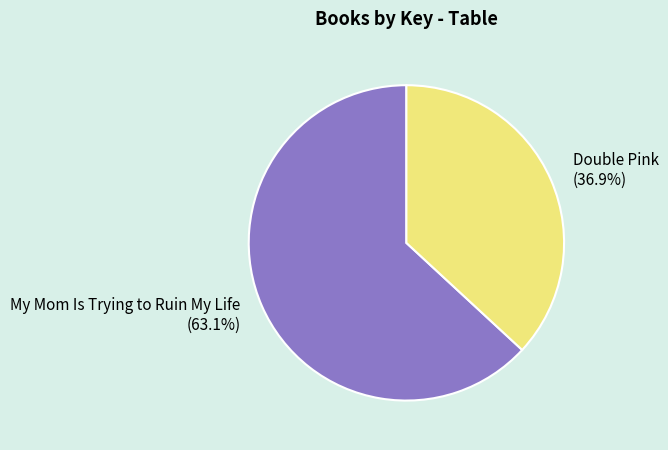

Which has a higher value, My Mom Is Trying to Ruin My Life or Double Pink?

My Mom Is Trying to Ruin My Life